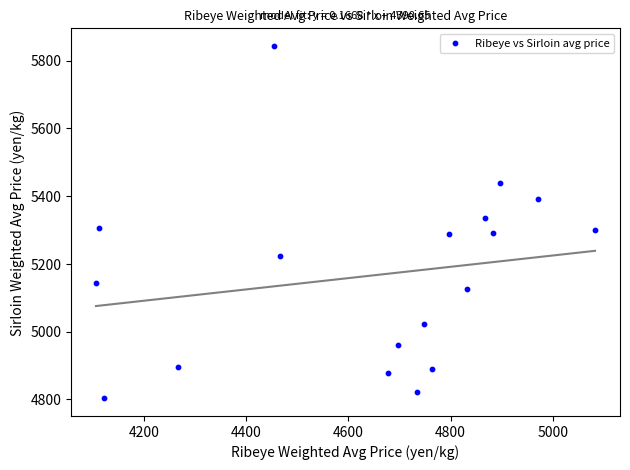

What is the range of X values (max minus min)?

976.8